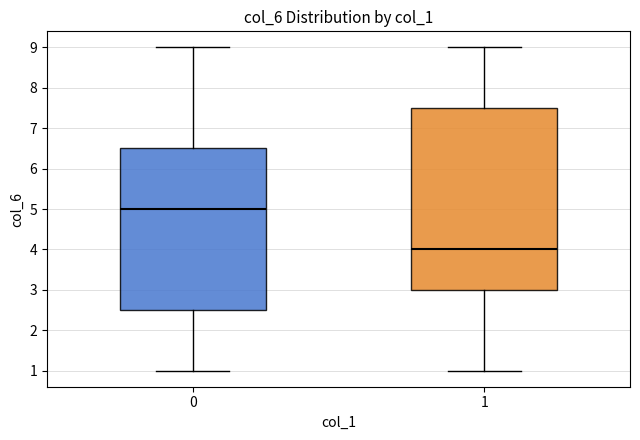

Where is the lower edge of the box at x = 1 on the y-axis? The values are not printed on the chart, so give them approximately, as read against the axis.

3.0